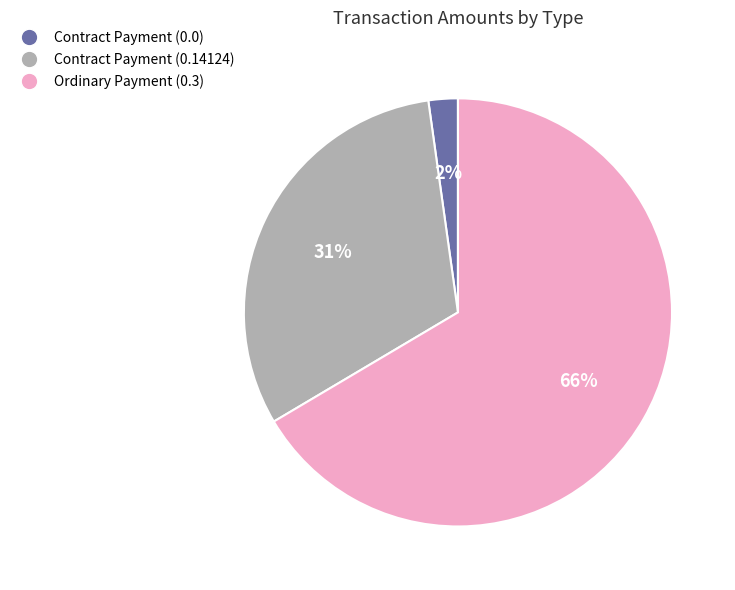

Combined, do Ordinary Payment (0.3) and Contract Payment (0.14124) account for over 50%?

Yes